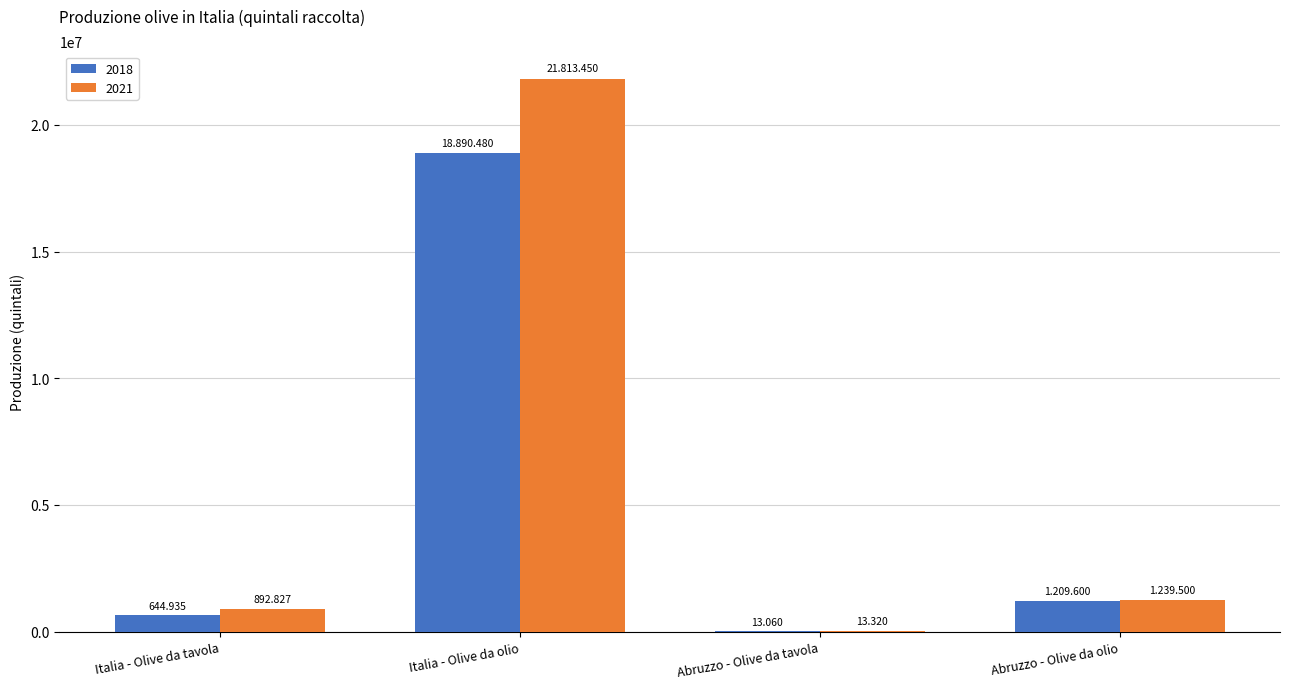

What is the difference between the maximum and minimum values in the 2021 series?

21800130